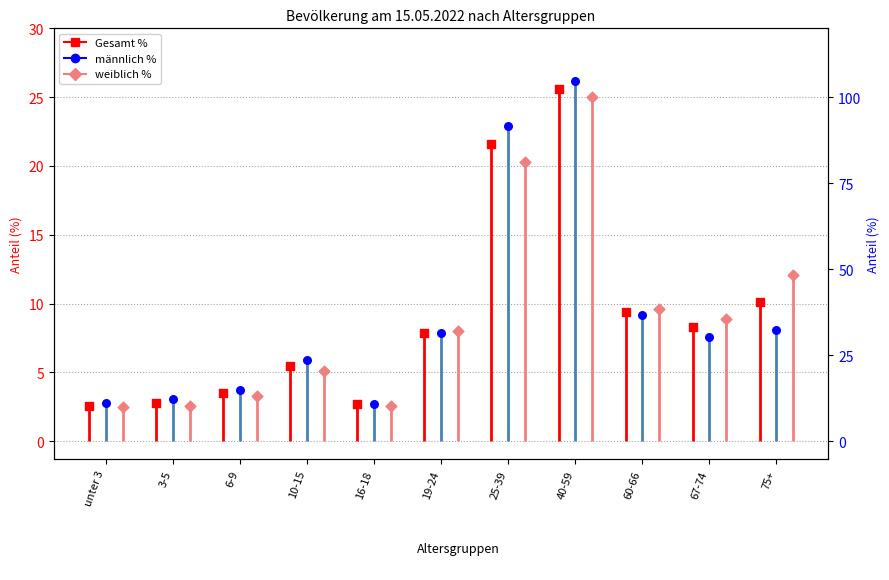

At how many categories does at least one series exceed 9?

4